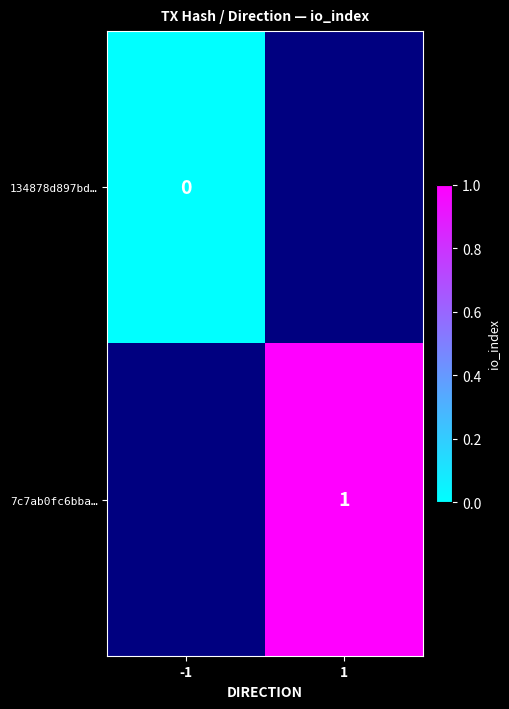

Is it true that 7c7ab0fc6bba… equals 1 at 1?

True